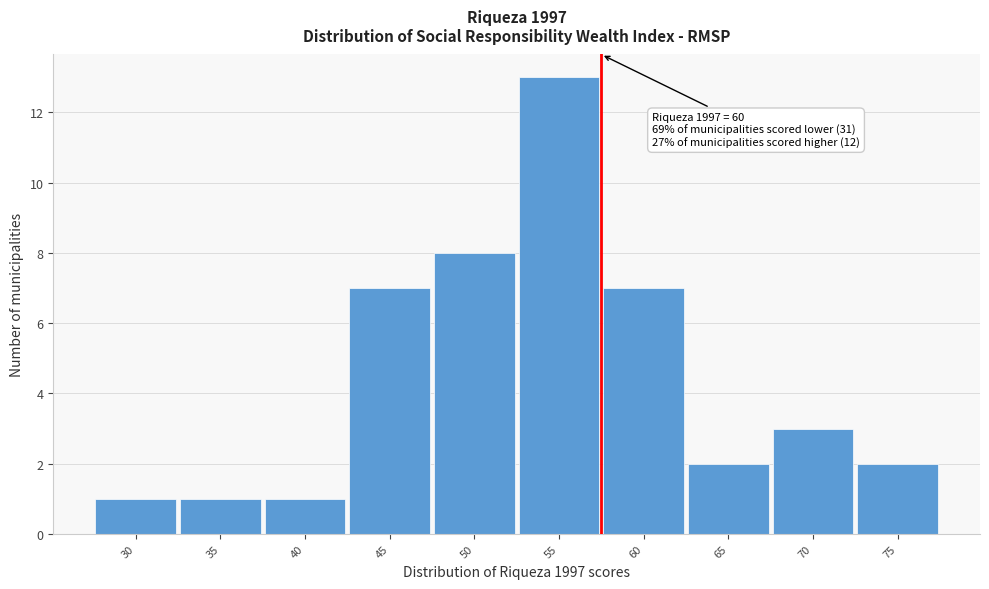

Reading left to right, what are all the values shown in this chart?

1	1	1	7	8	13	7	2	3	2